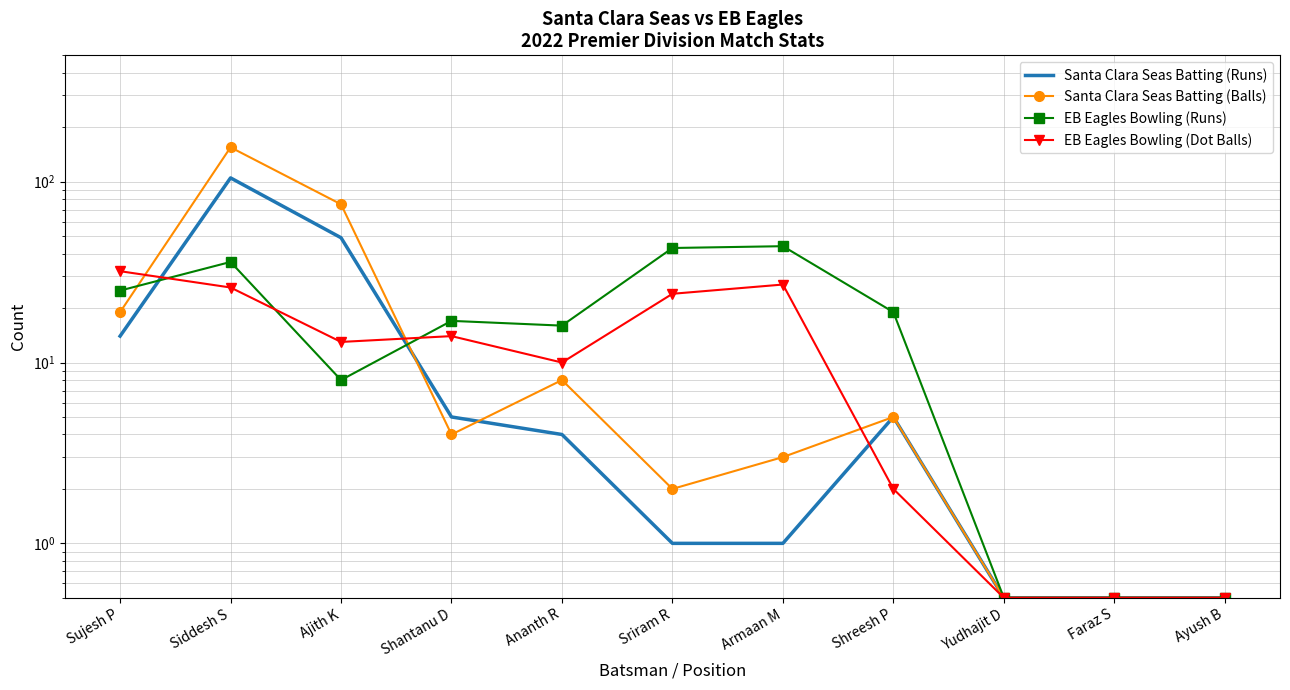

At which category is the sum across all series the highest?

Siddesh S